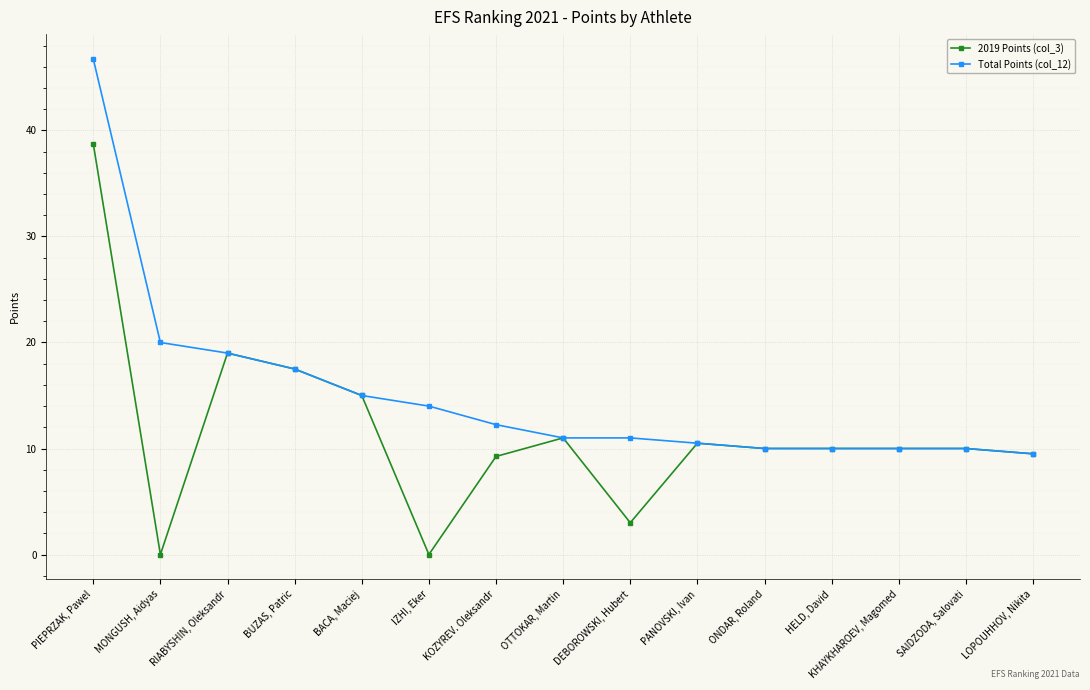

True or false: Total Points (col_12) has more than 2 interior local peaks.

False